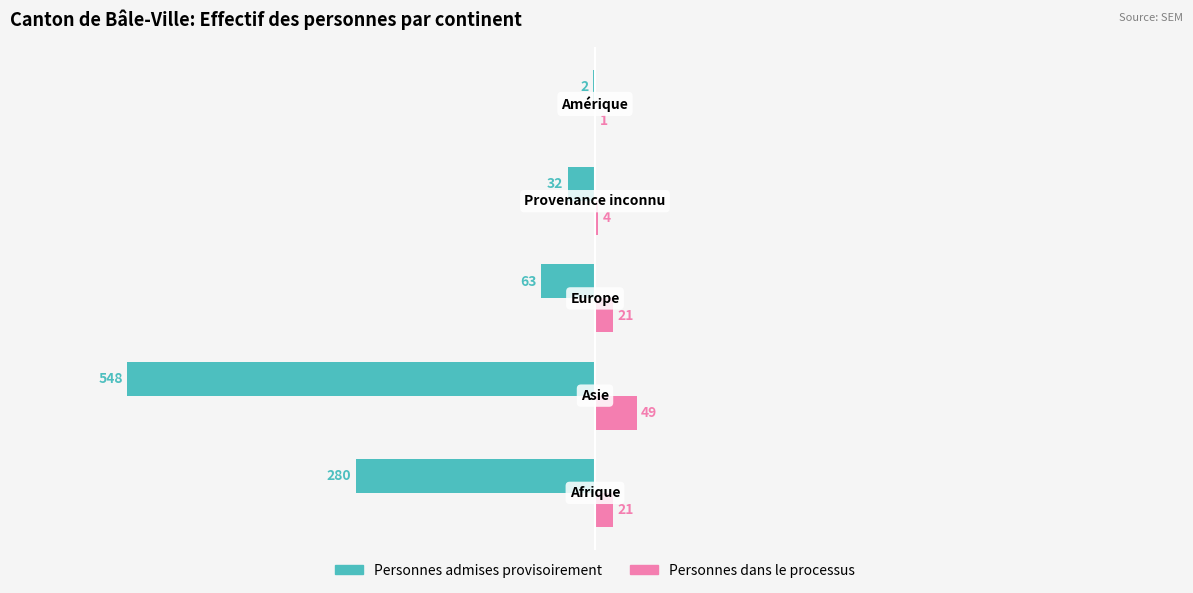

What is the sum of all Personnes admises provisoirement values?

-925